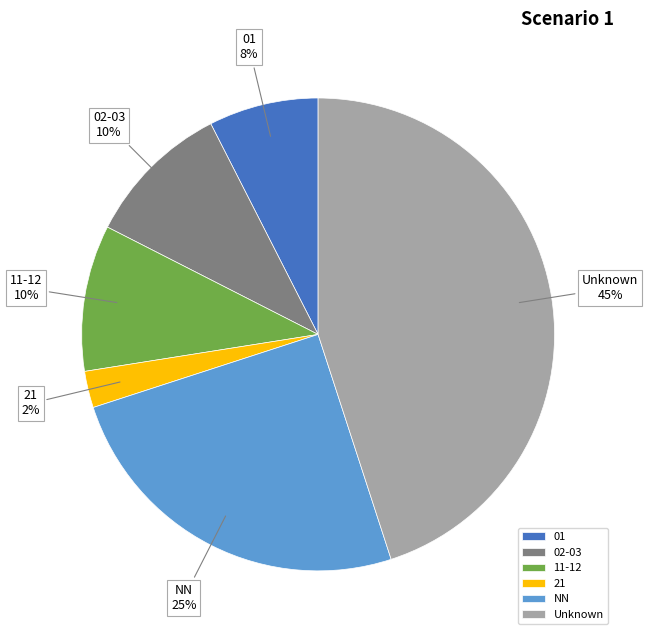

How many slices are in this pie chart?

6